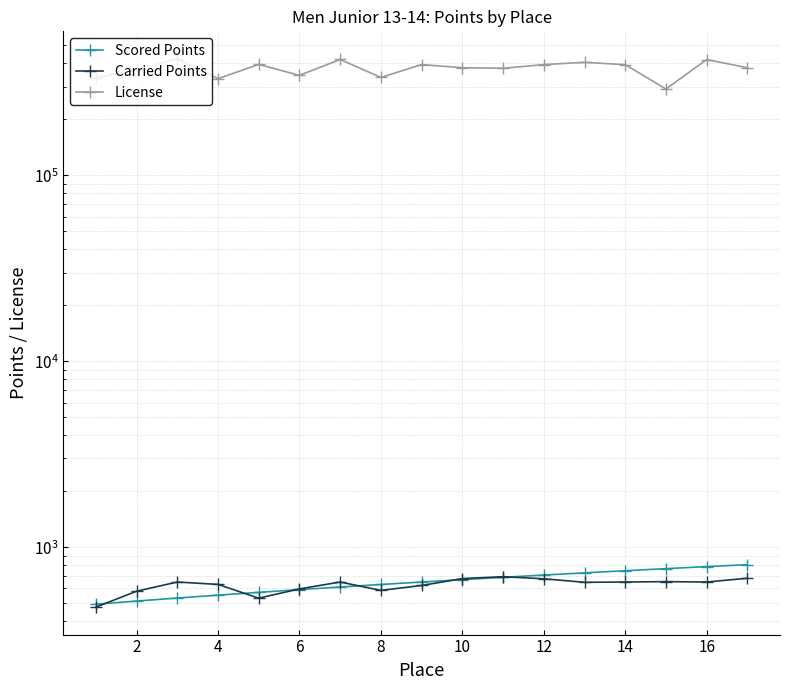

How many values in the Carried Points series exceed 650?

5